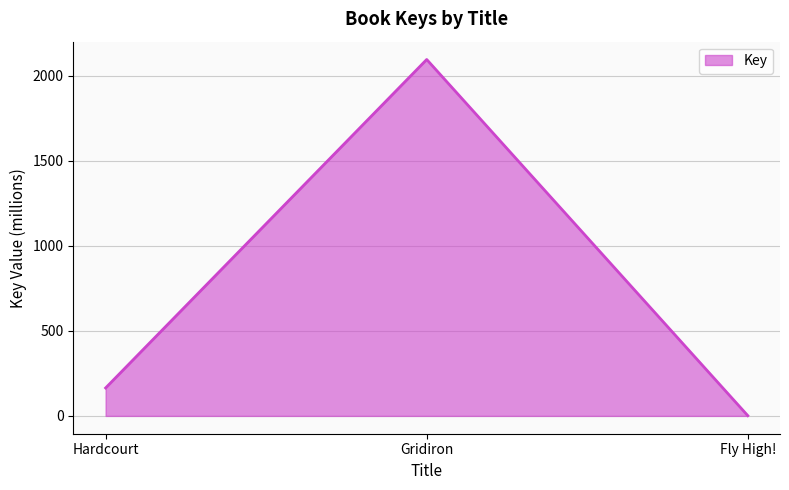

At which category does the chart reach its peak across all series?

Gridiron